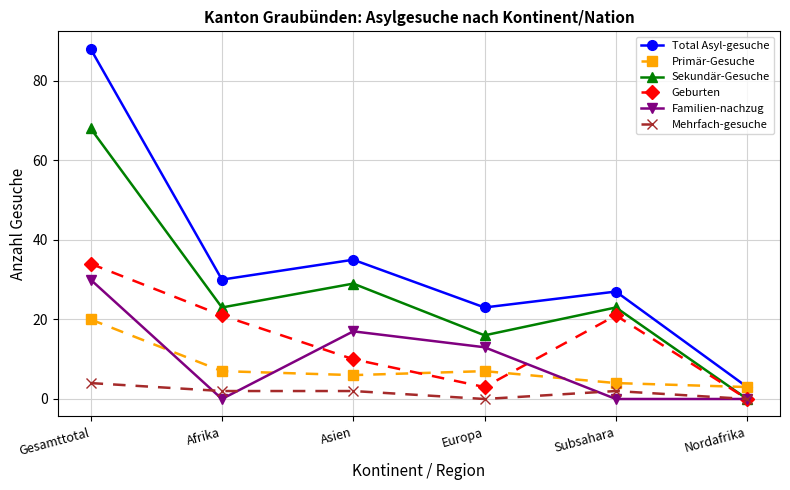

True or false: Geburten and Total Asyl-gesuche cross at least once.

False